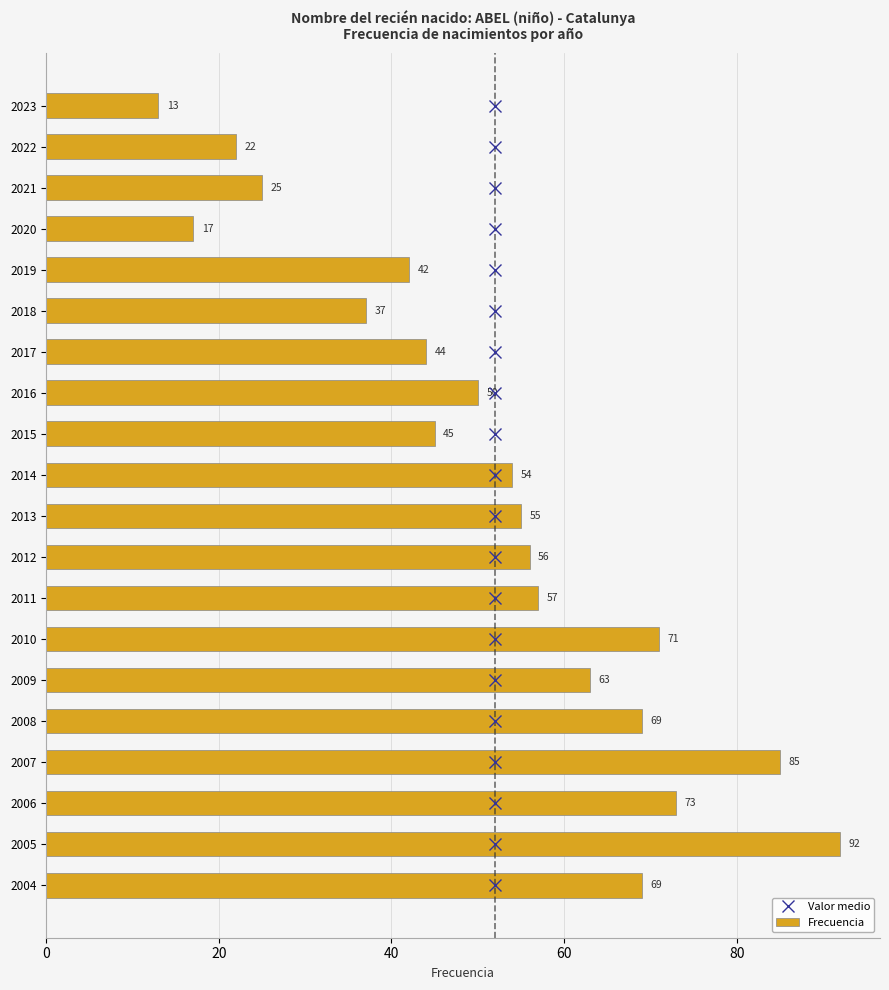

Which series has the widest spread of values?

Frecuencia